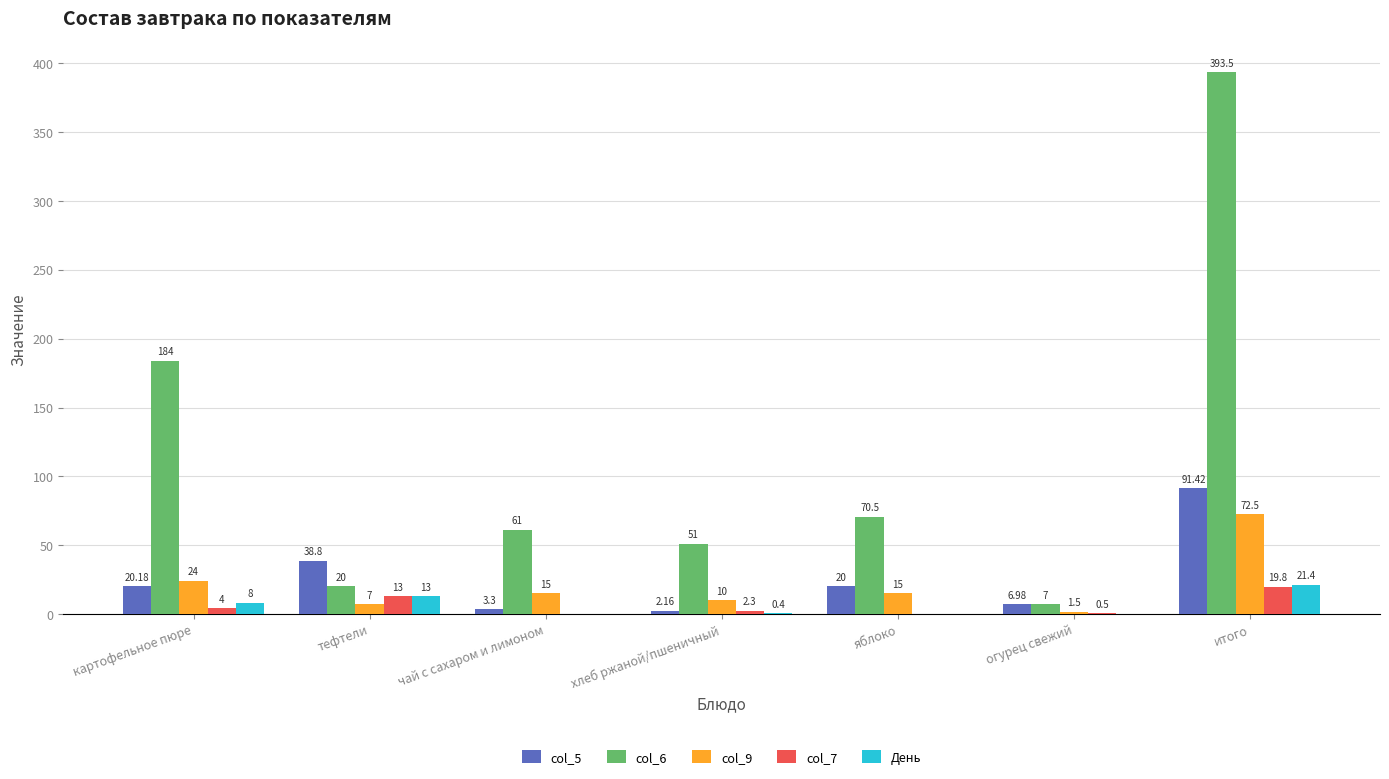

Which category has the highest value in the col_7 series?

итого